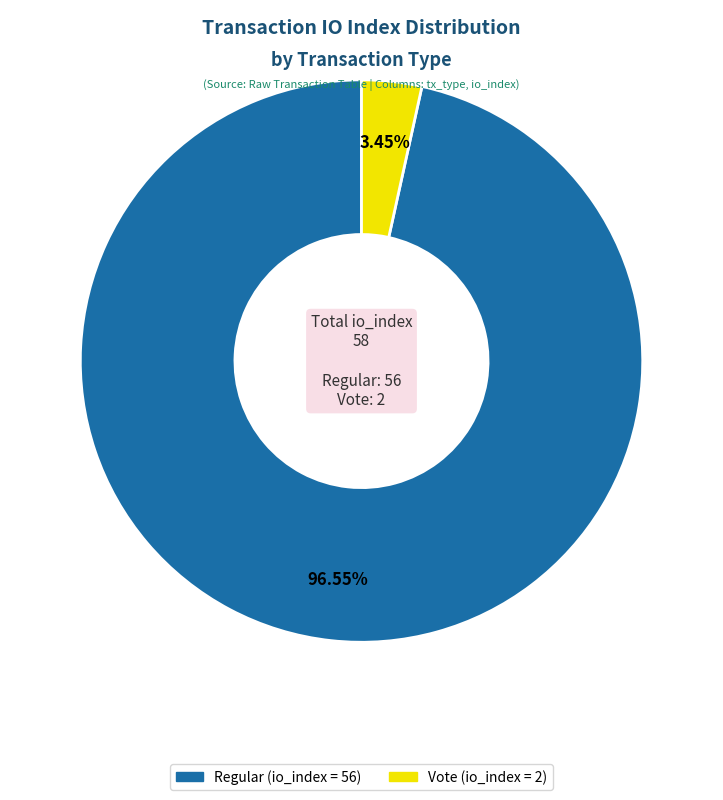

To the nearest percent, what is the difference between the largest and smallest slice percentages?

93%